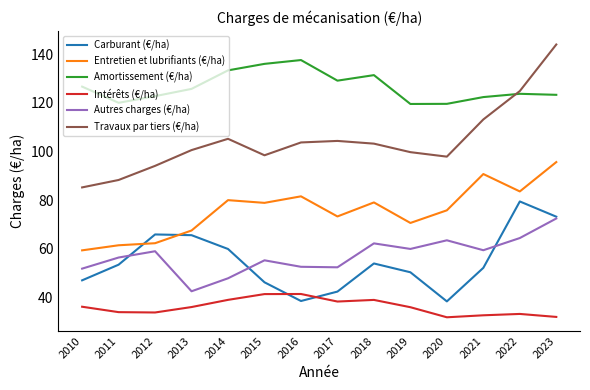

Is it true that Entretien et lubrifiants (€/ha) equals 95.6 at 2023?

True